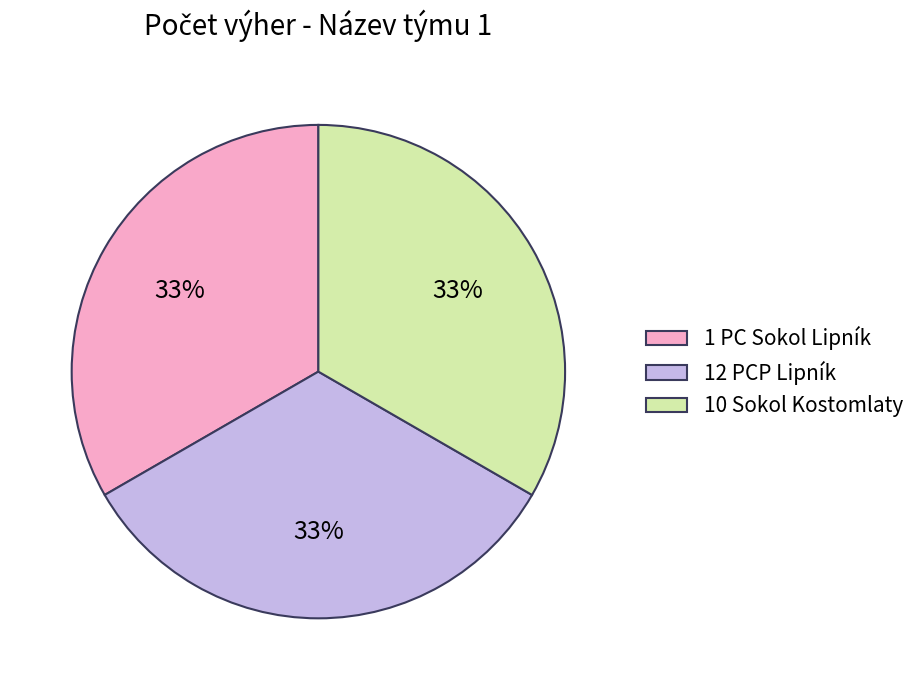

Approximately how many times larger is the value at 1 PC Sokol Lipník compared to 12 PCP Lipník?

1.0